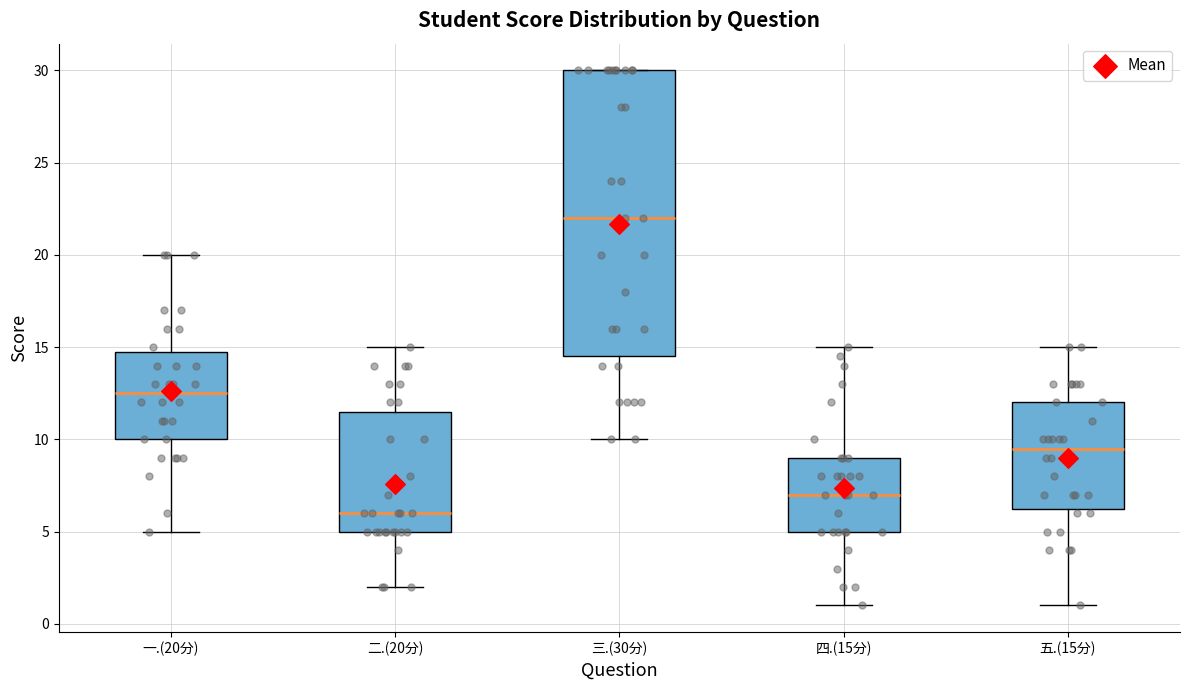

Reading left to right, read every box against the y-axis: the position of its median line, the range the box covers, and the ends of its whiskers. The values are not printed on the chart, so give them approximately, as read against the axis.

一.(20分): median 12.5, box 10.0 to 15.0, whiskers 5.0 to 20.0
二.(20分): median 6.0, box 5.0 to 11.5, whiskers 2.0 to 15.0
三.(30分): median 22.0, box 14.5 to 30.0, whiskers 10.0 to 30.0
四.(15分): median 7.0, box 5.0 to 9.0, whiskers 1.0 to 15.0
五.(15分): median 9.5, box 6.5 to 12.0, whiskers 1.0 to 15.0